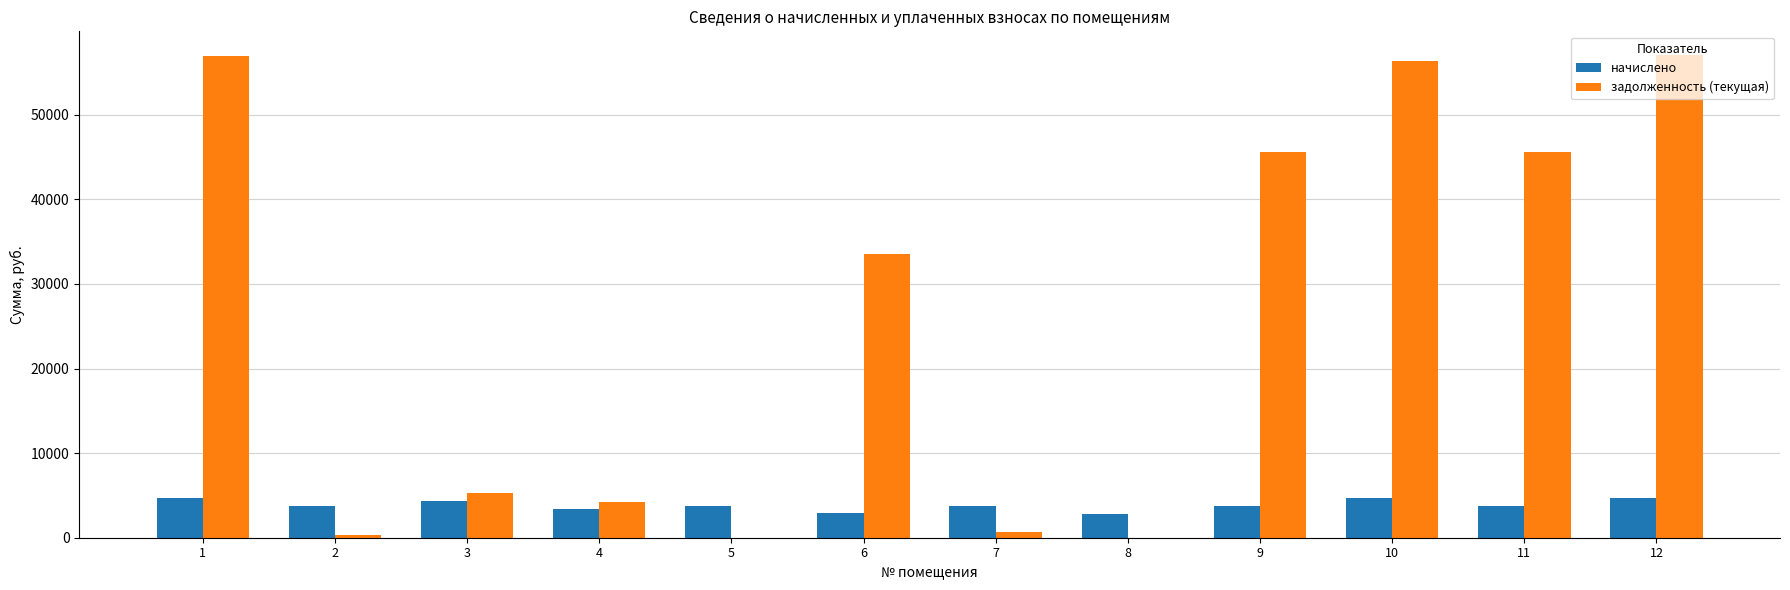

Which series has the largest total across all categories?

задолженность (текущая)